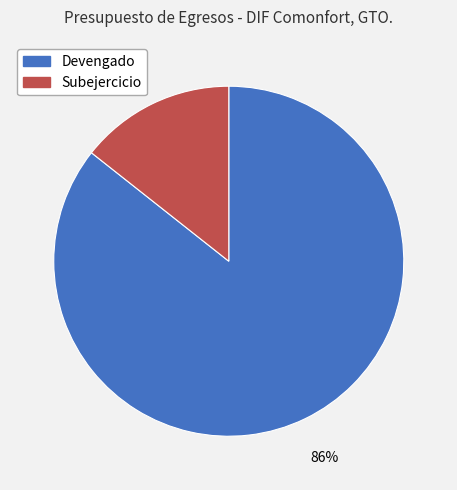

Is the sum of Subejercicio and Devengado greater than half?

Yes